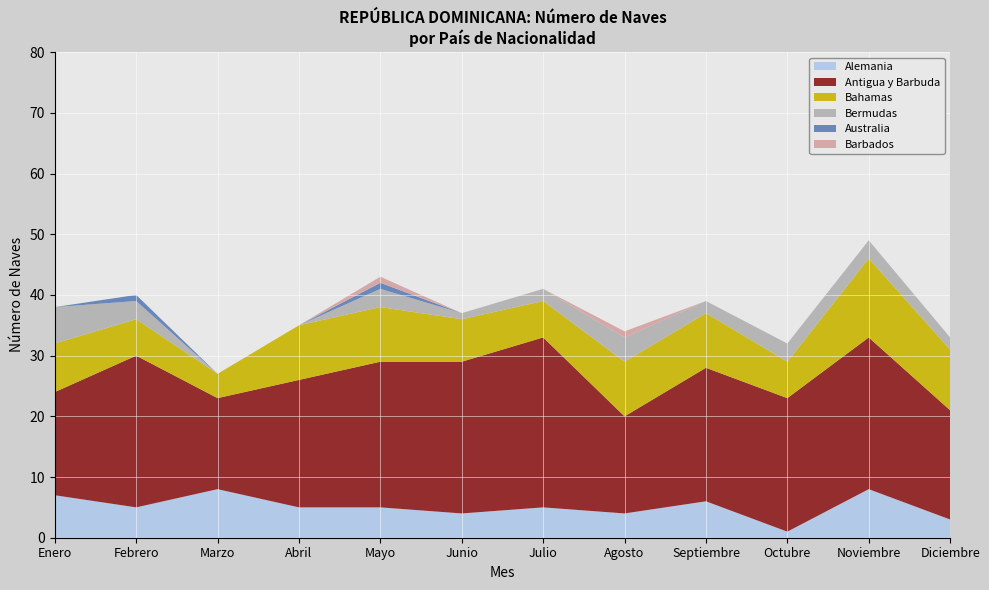

What is the maximum value for Alemania?

8